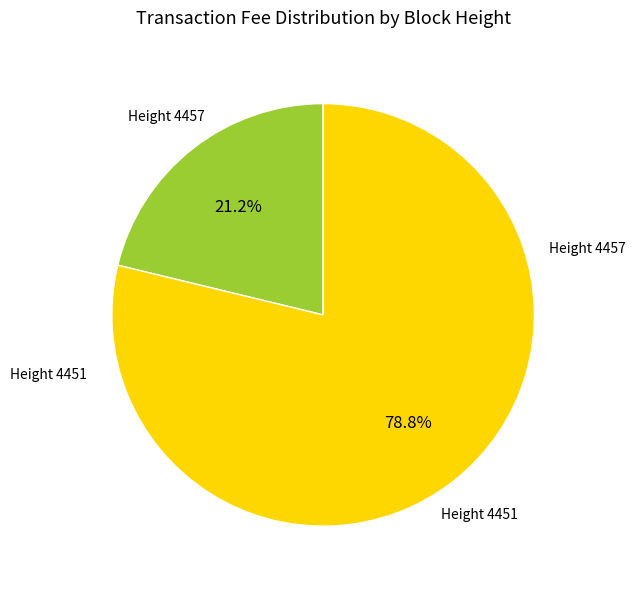

Does any single category account for the majority?

Yes